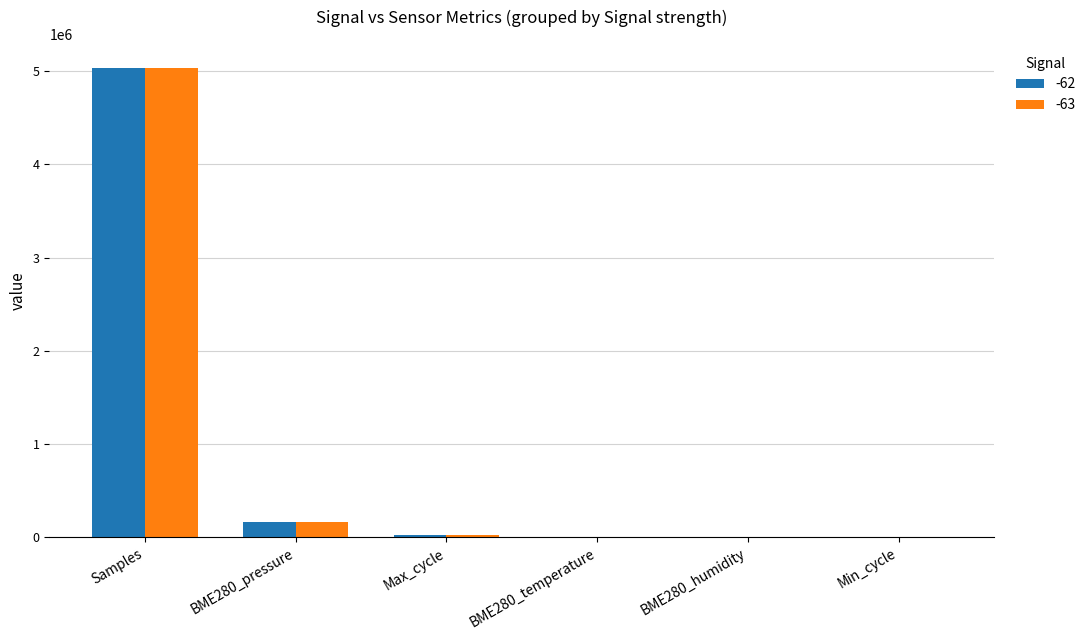

What is the total value across all series at BME280_pressure?

322297.0